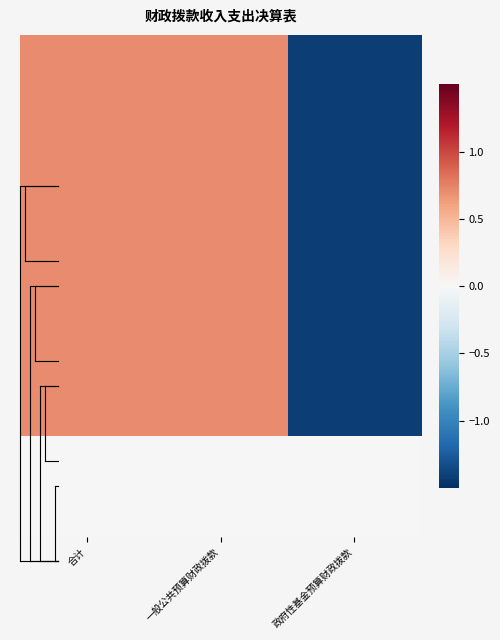

At how many categories does at least one series exceed 0?

2